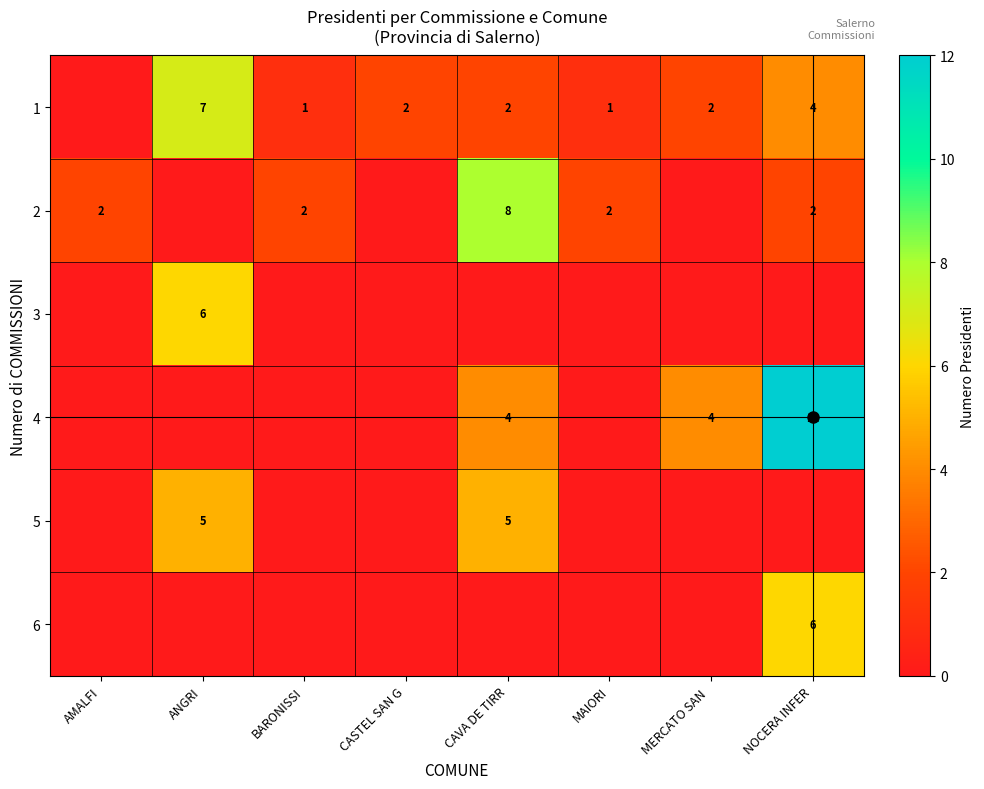

Where is 6 nearest to the value 3?

AMALFI